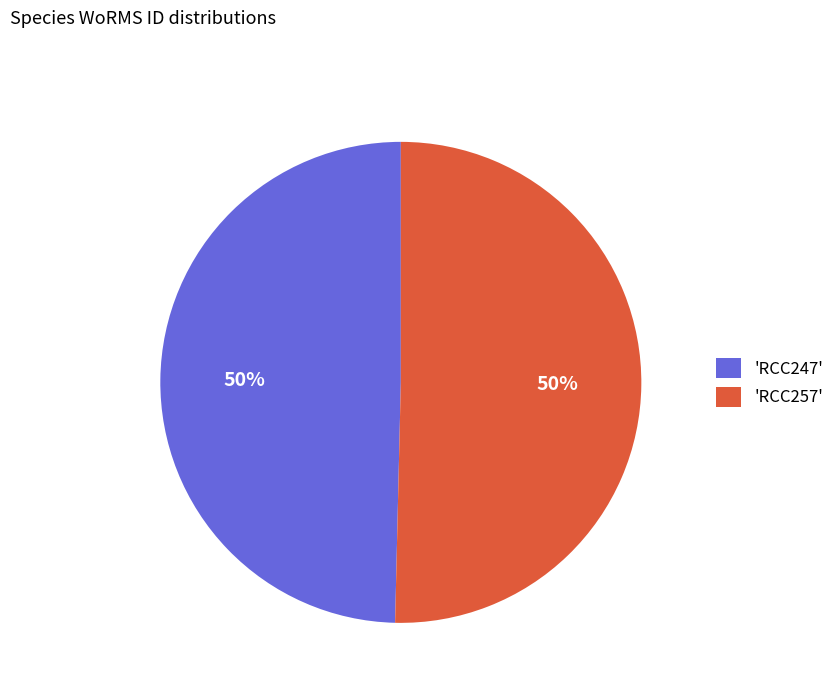

Do 'RCC257' and 'RCC247' together represent more than half of the pie?

Yes